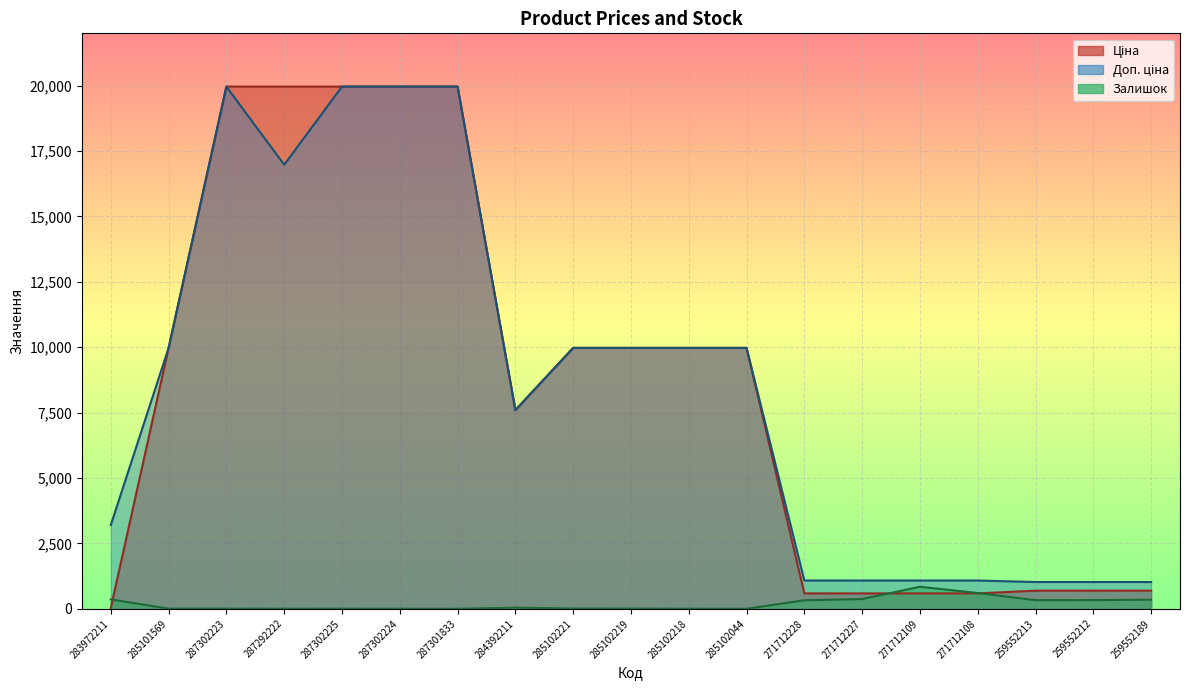

Which category has the lowest value across all series?

287301833